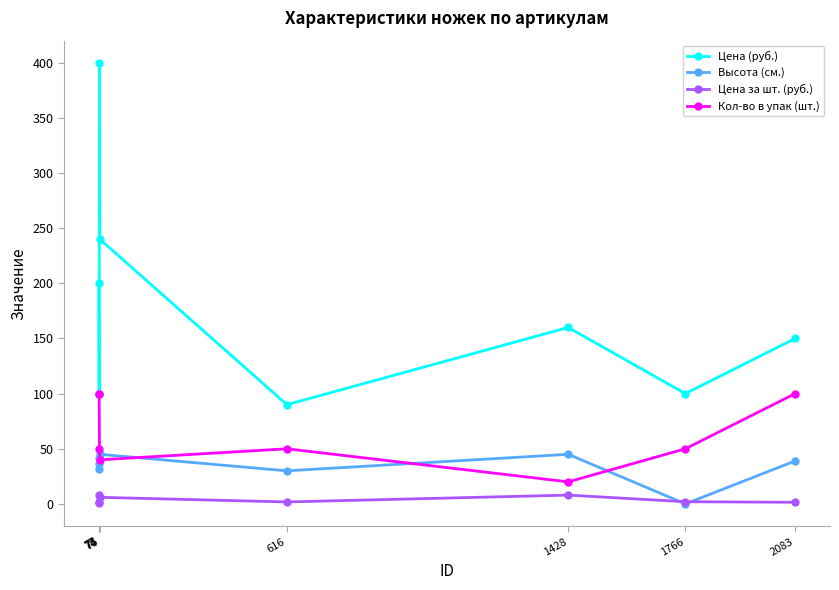

True or false: Кол-во в упак (шт.) has more than 2 points higher than both neighbors.

False